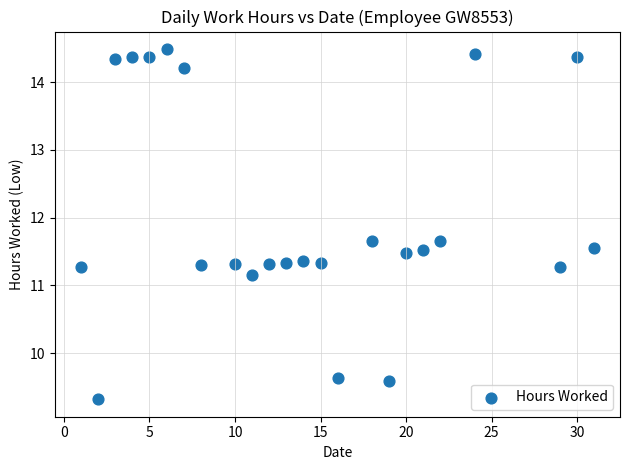

What is the range of X values (max minus min)?

30.0